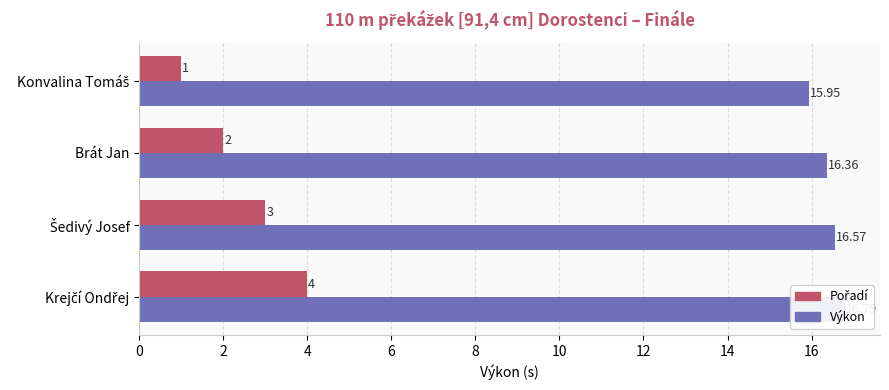

The value of Pořadí at 4 is 1.8. True or false?

False